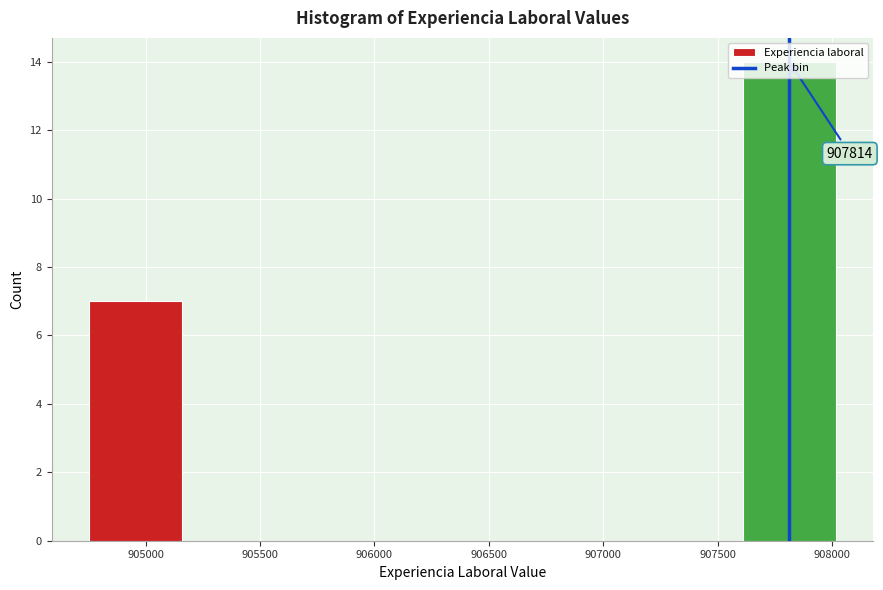

Which range on the x-axis has the tallest bar?

907600 to 908000